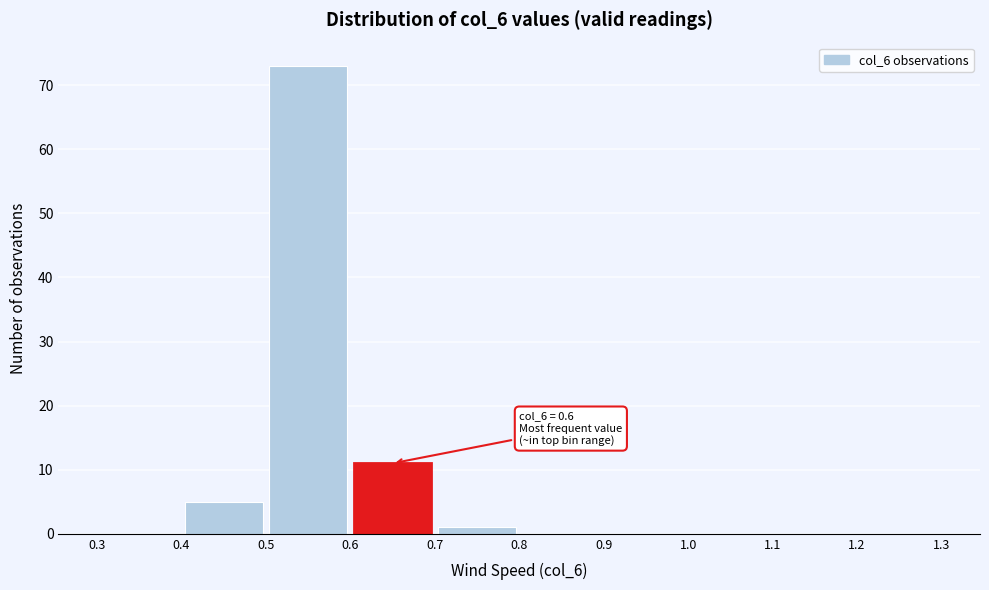

Which range on the x-axis has the tallest bar?

0.5 to 0.6